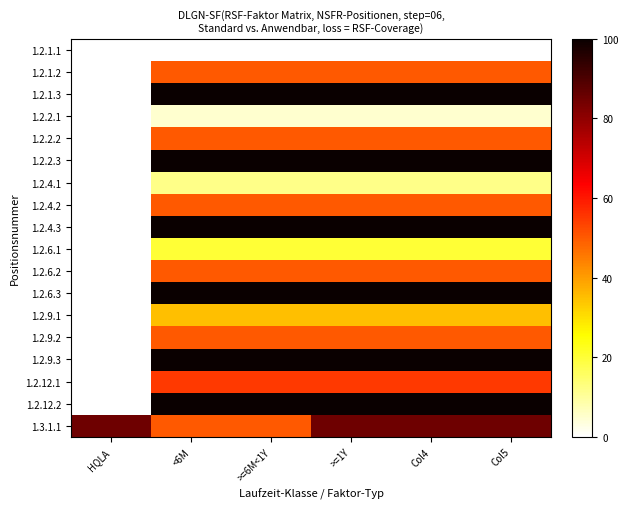

At which category is the sum across all series the highest?

>=1Y